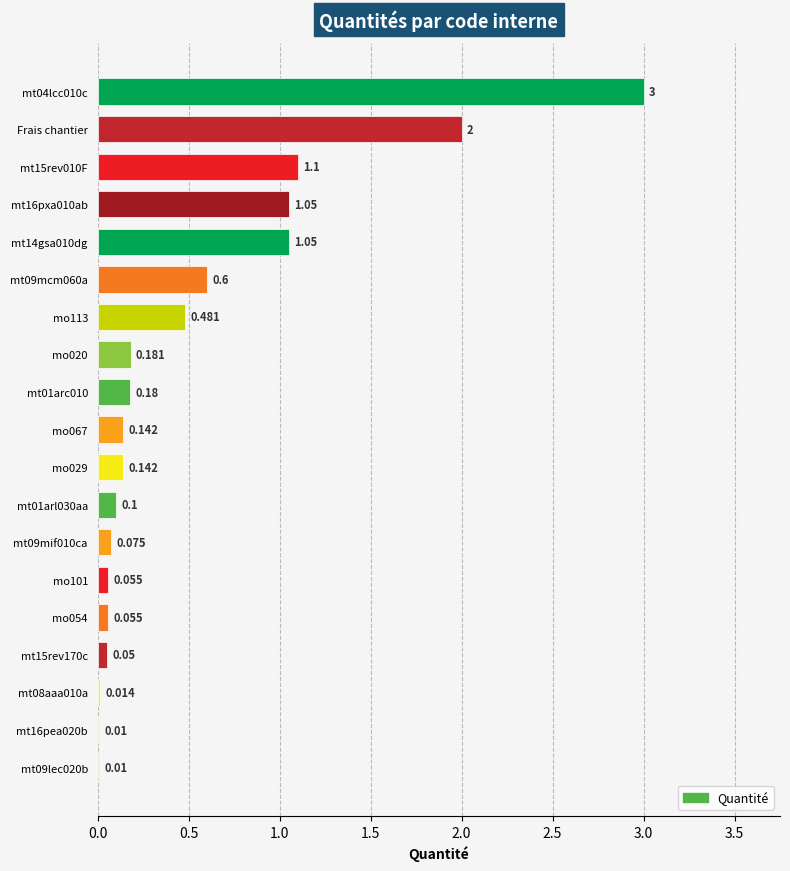

Does the chart contain stacked bars?

No